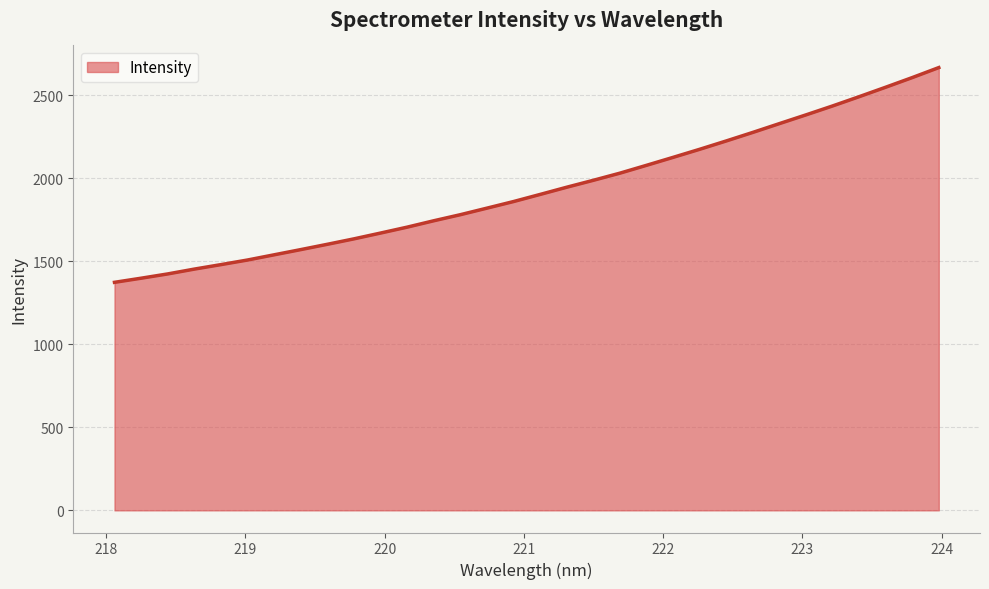

What is the smallest value displayed?

1374.0